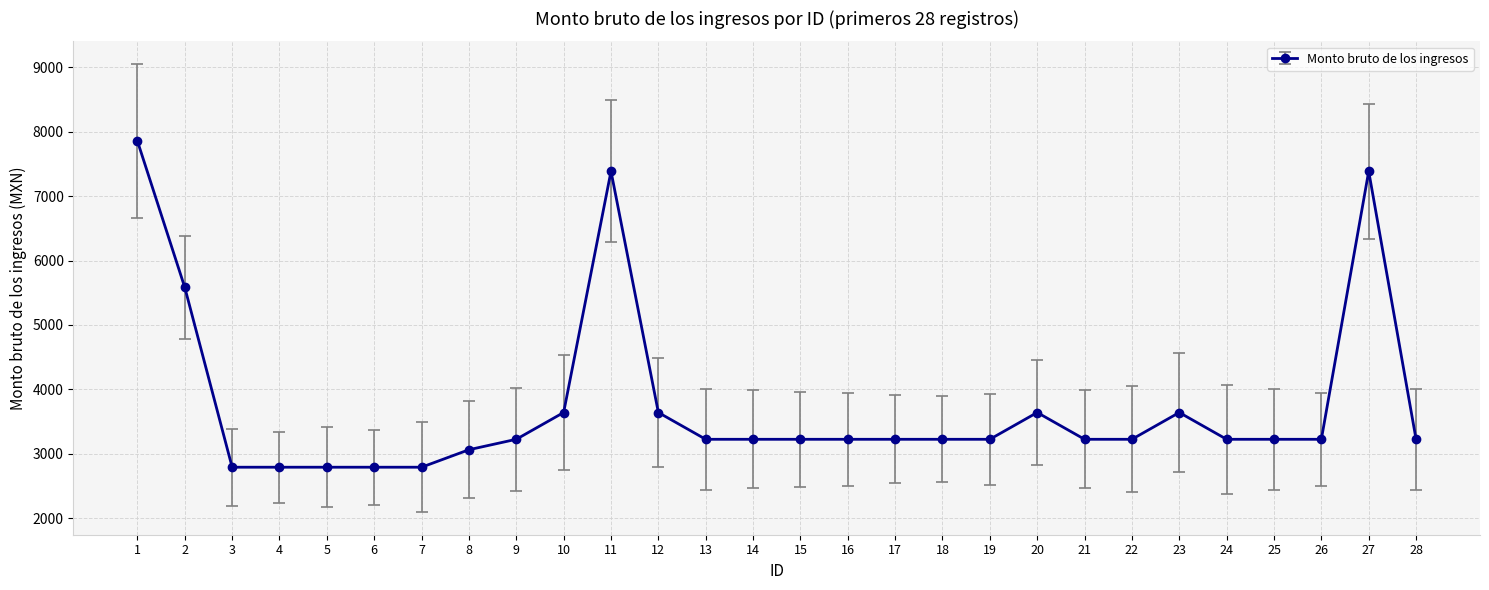

What value does the data have at 18?

3225.0